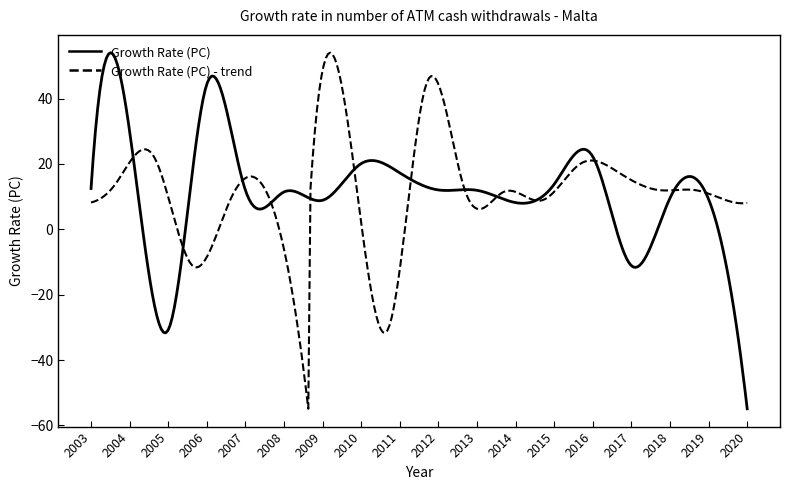

What is the highest value of the Growth Rate (PC) - trend series?

54.1